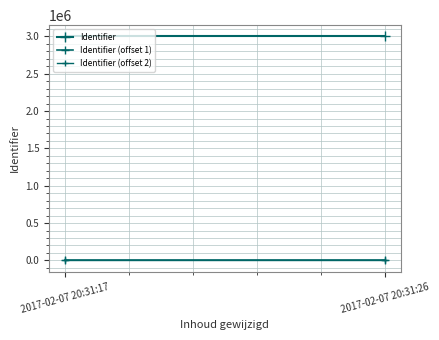

How many lines are shown in the chart?

3